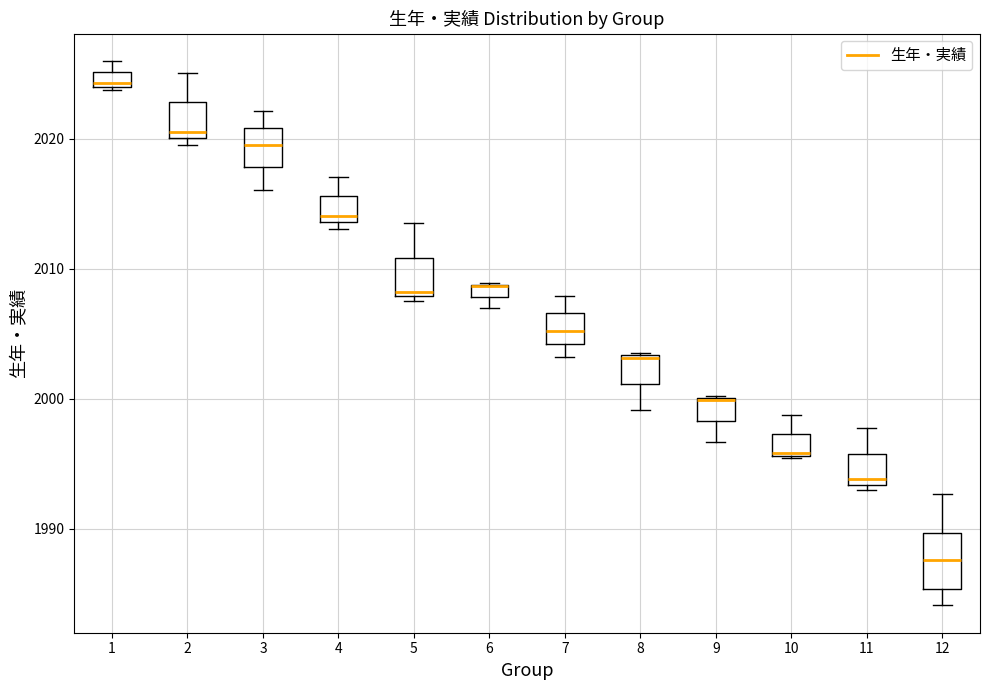

Which box is the tallest, from its lower edge to its upper edge?

12